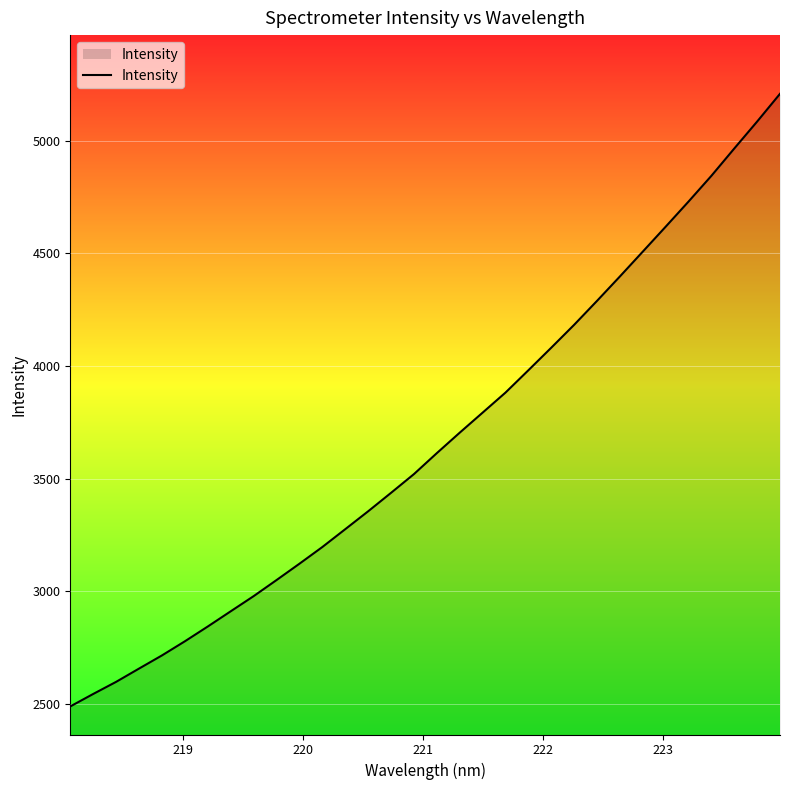

What is the maximum value shown in the chart?

5207.5